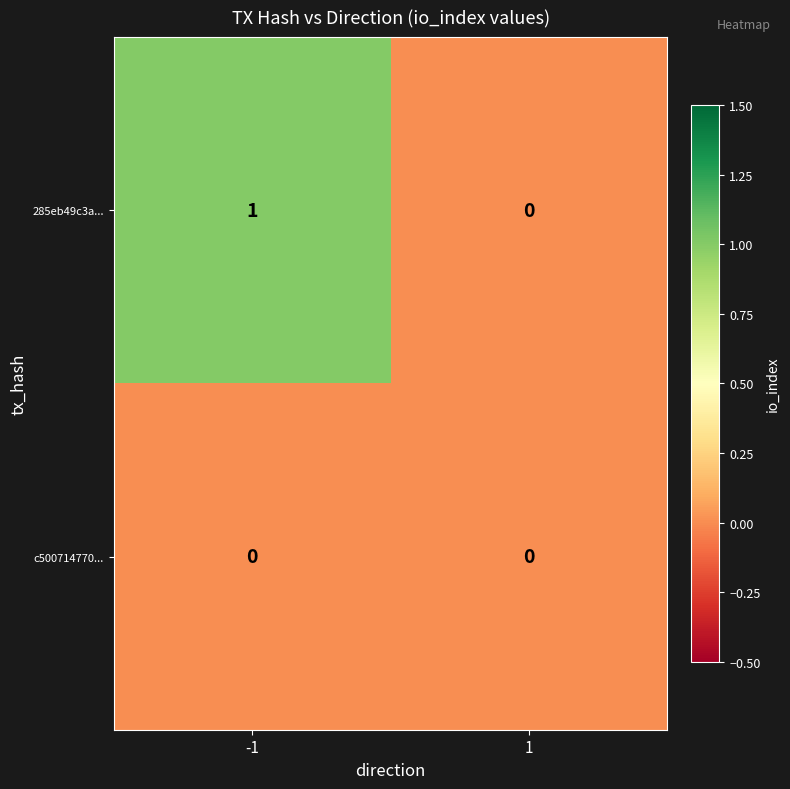

Which series has the largest total across all categories?

285eb49c3a...